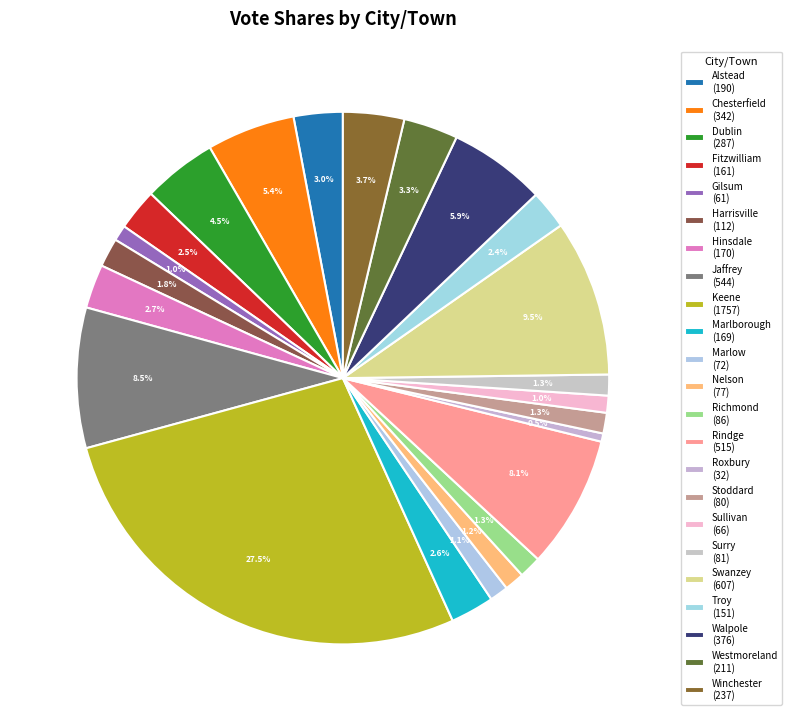

Is there a majority slice in this chart?

No